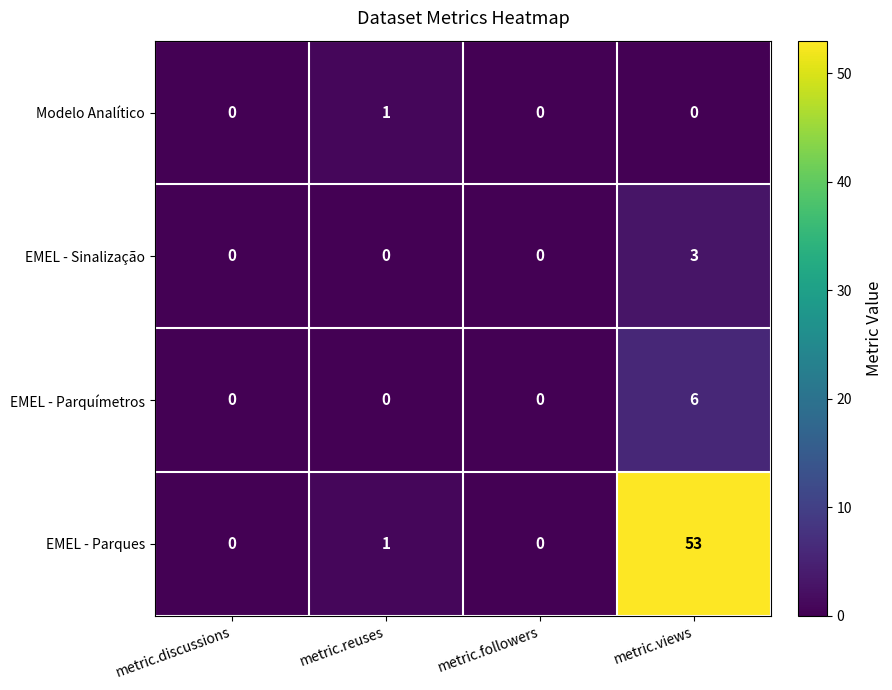

Count the EMEL - Parquímetros values in the range 0 to 6.

4